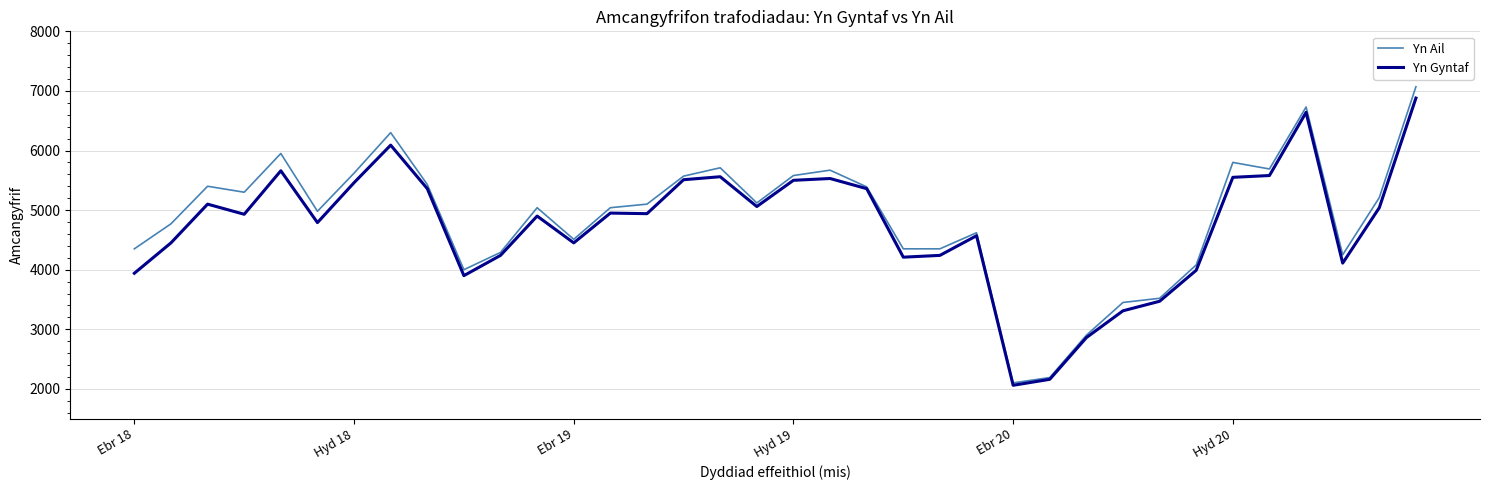

What is the greatest value displayed?

7070